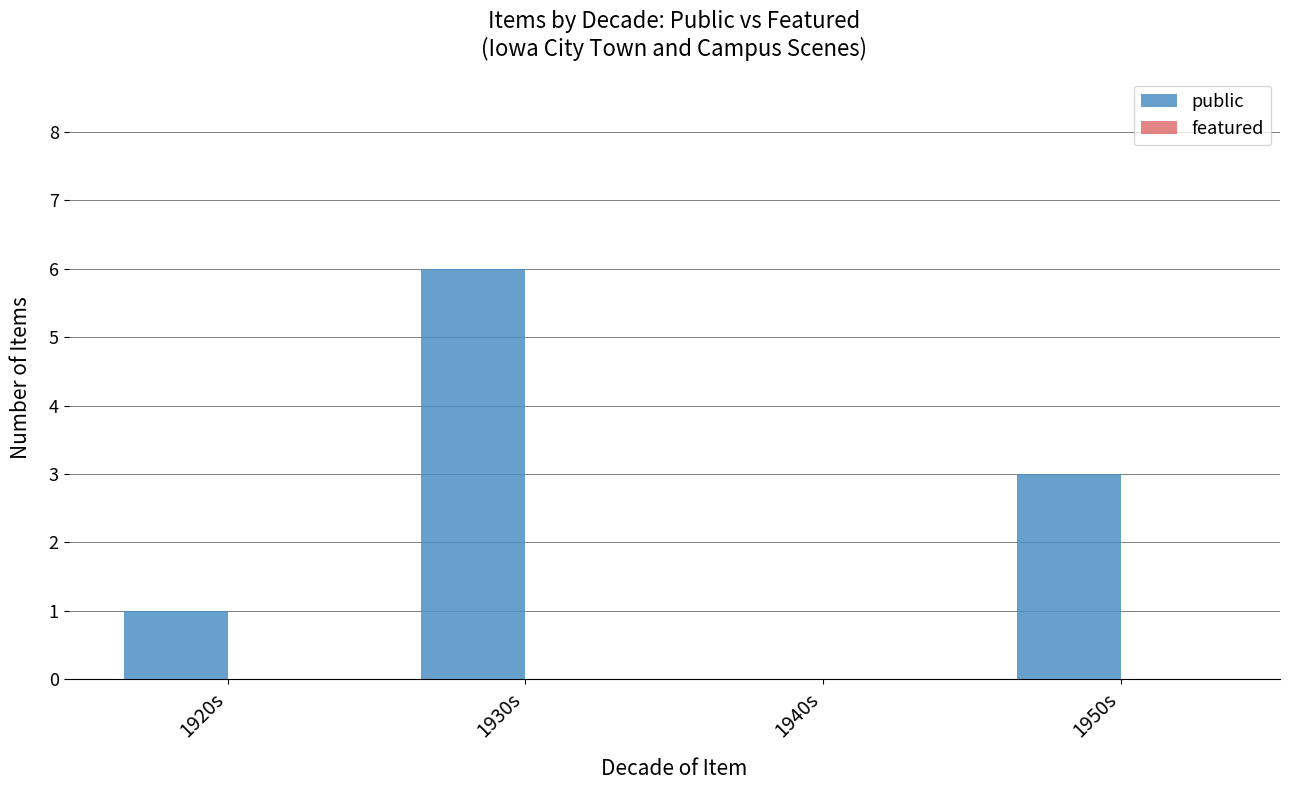

At which category does the chart reach its peak across all series?

1930s